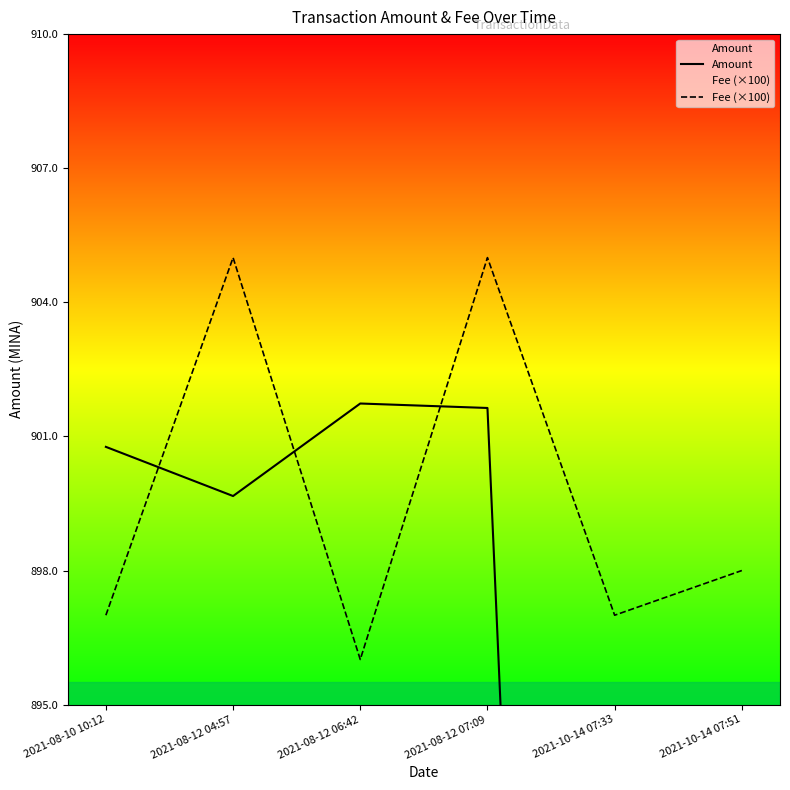

Read the Amount value at 2021-08-10 10:12.

900.8